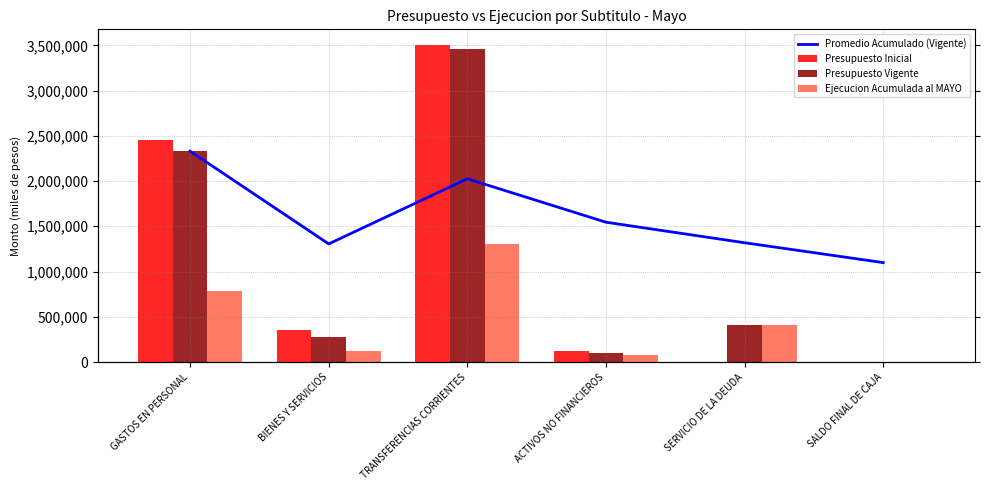

Between GASTOS EN PERSONAL and SERVICIO DE LA DEUDA, which series saw the biggest shift?

Presupuesto Inicial